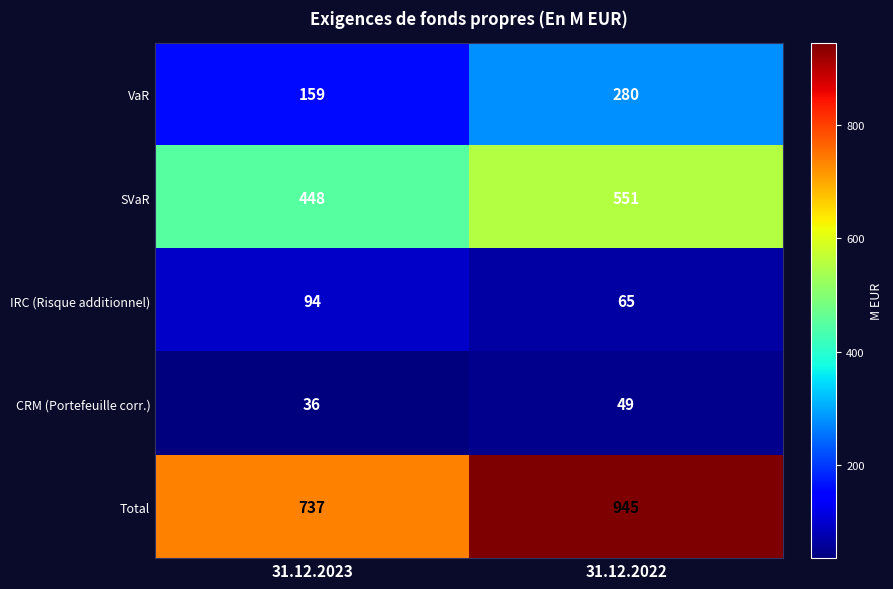

Is it true that CRM (Portefeuille corr.) equals 49 at 31.12.2022?

True